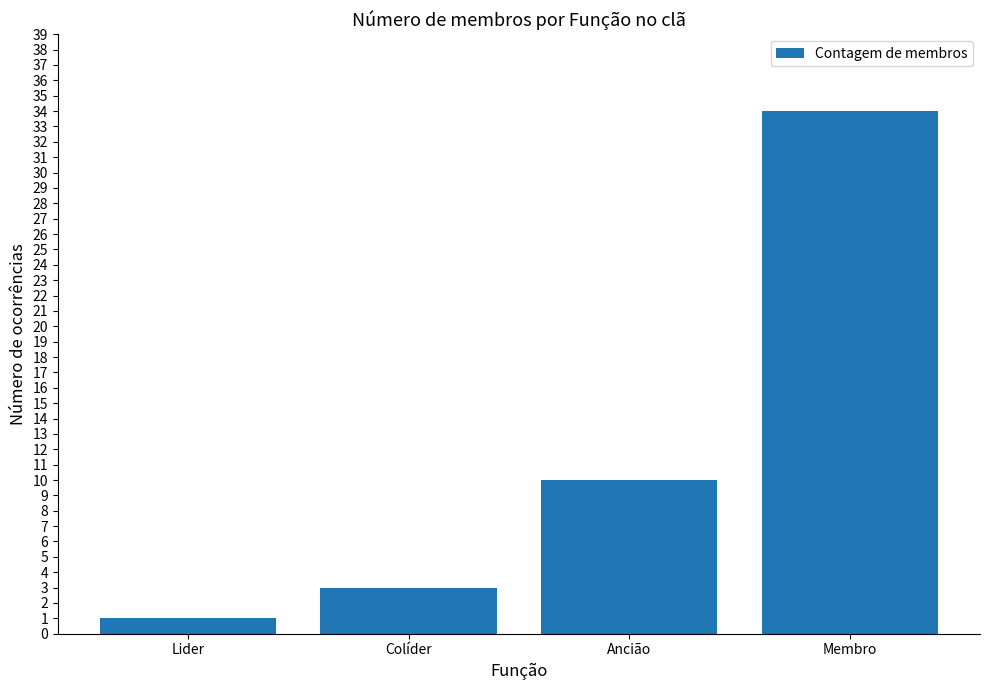

What is the average value?

12